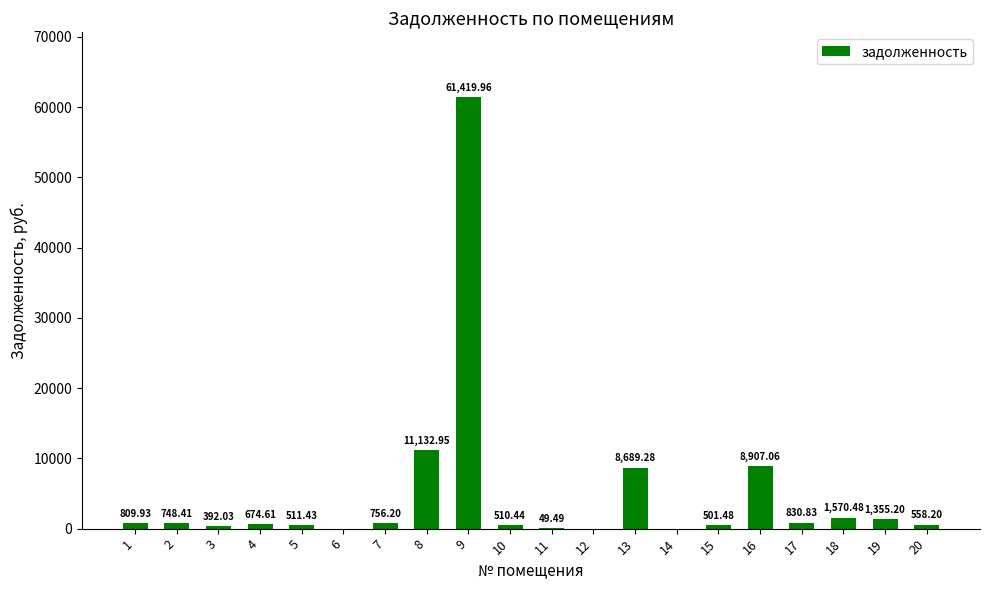

How many series are shown in this chart?

1